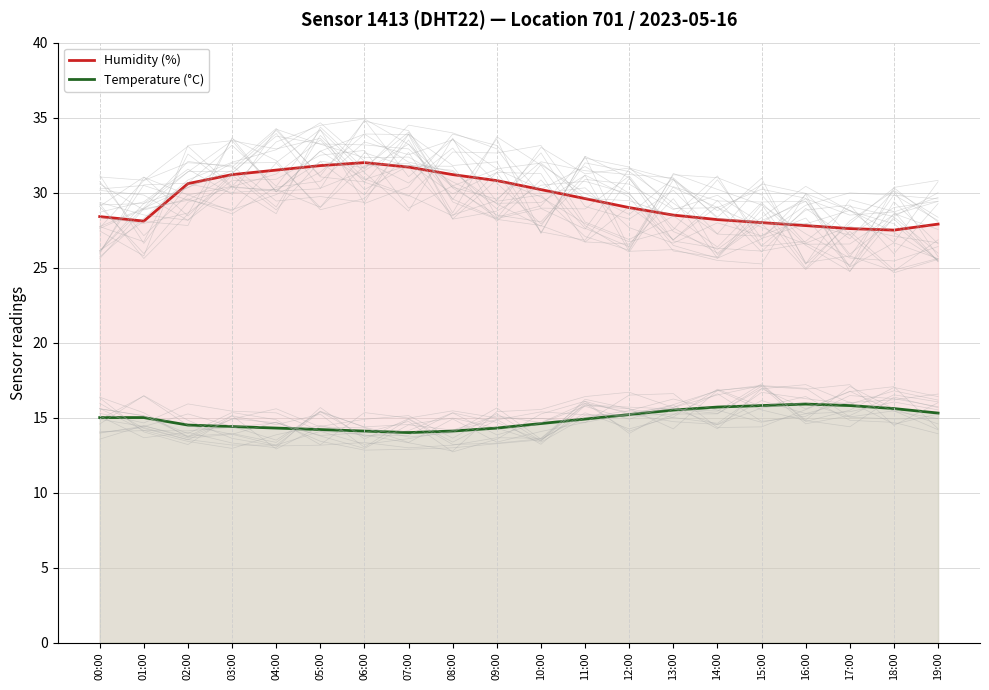

True or false: Temperature (°C) and Humidity (%) cross at least once.

False